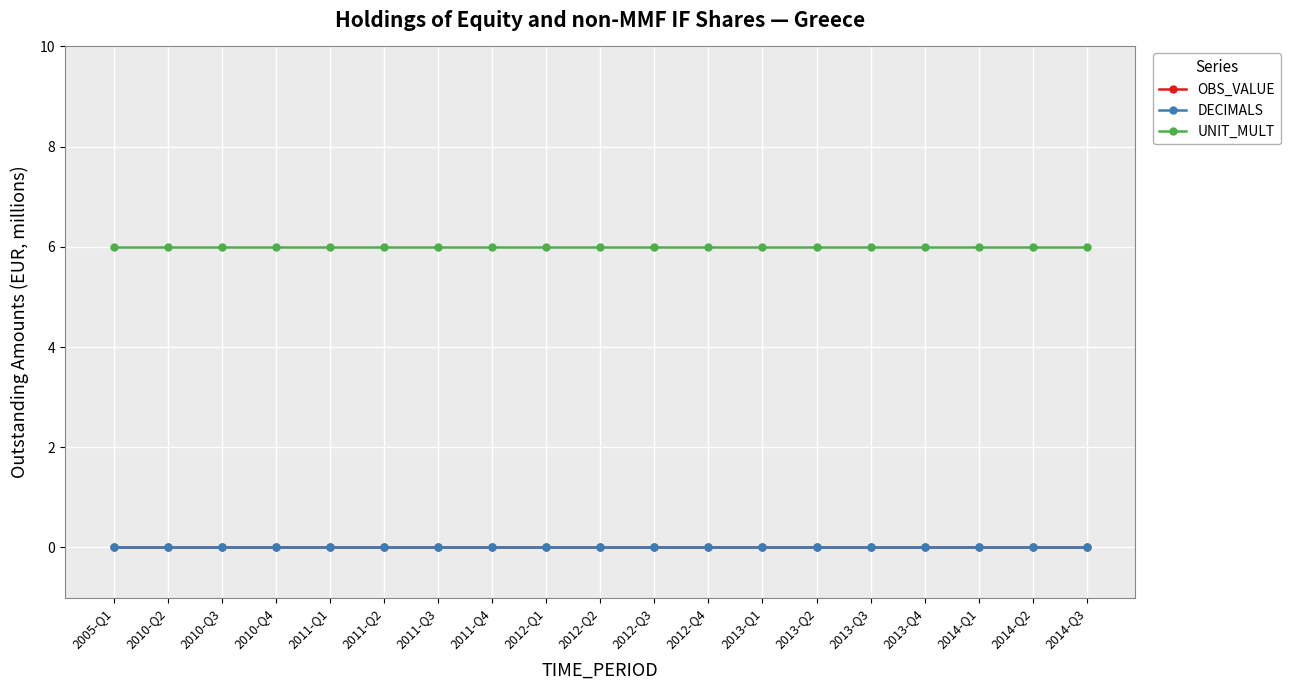

What is the label of the 9th point from the left?

2012-Q1